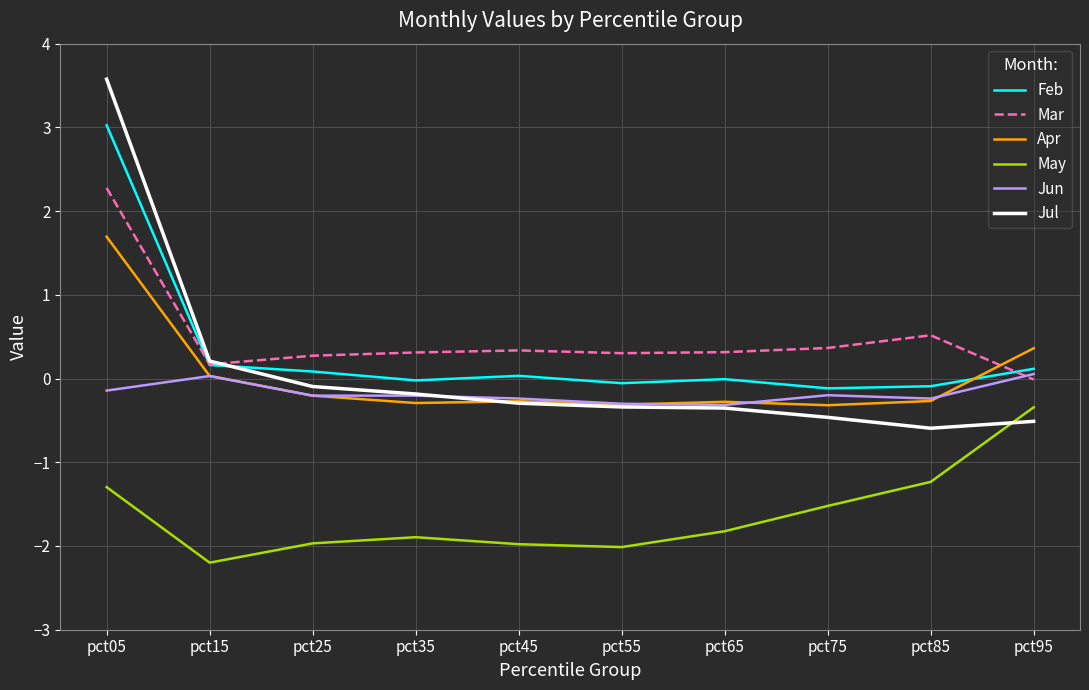

Which series has the largest range (max minus min)?

Jul